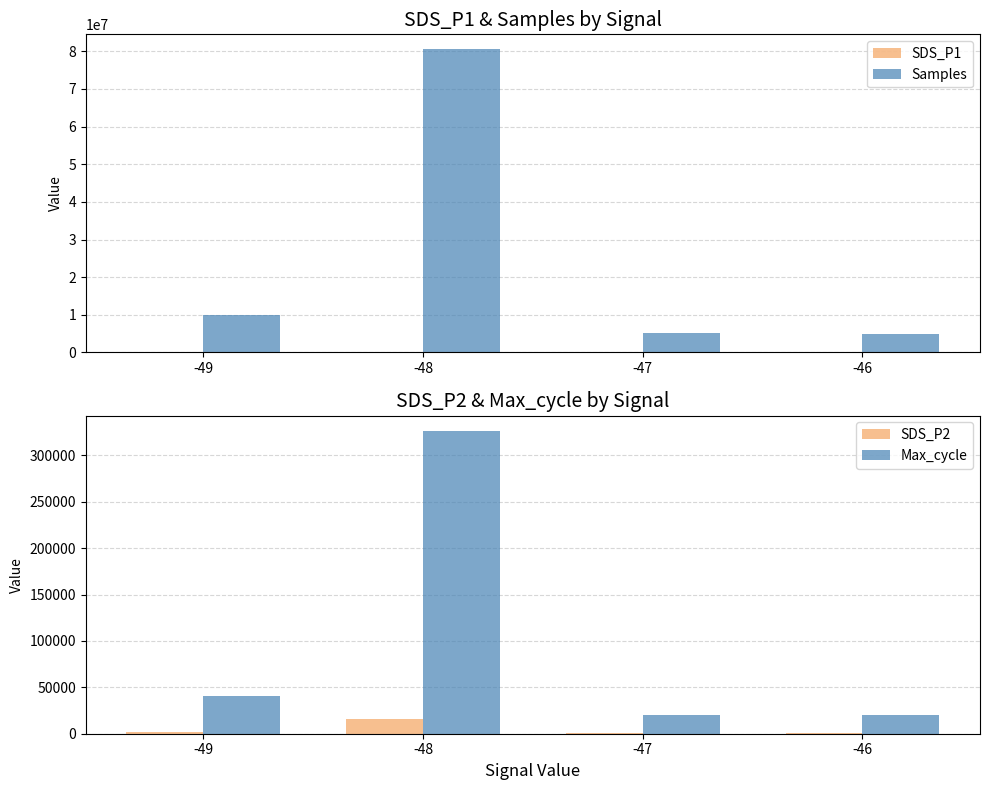

Are the bars horizontal?

No